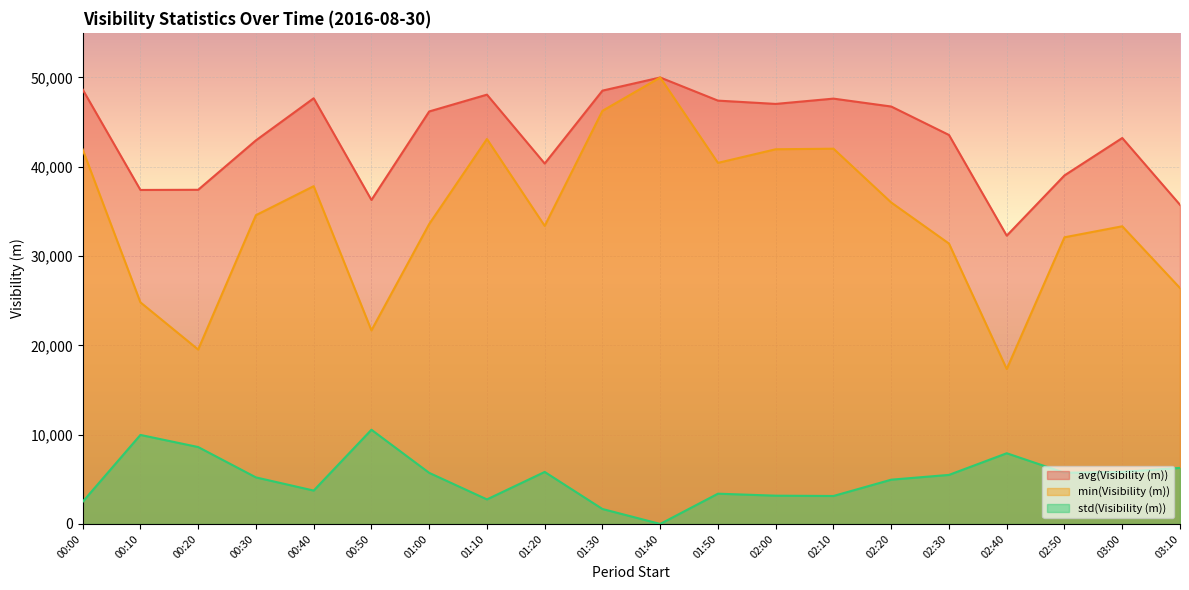

Rank the series by their average value, from lowest to highest.

std(Visibility (m)), min(Visibility (m)), avg(Visibility (m))